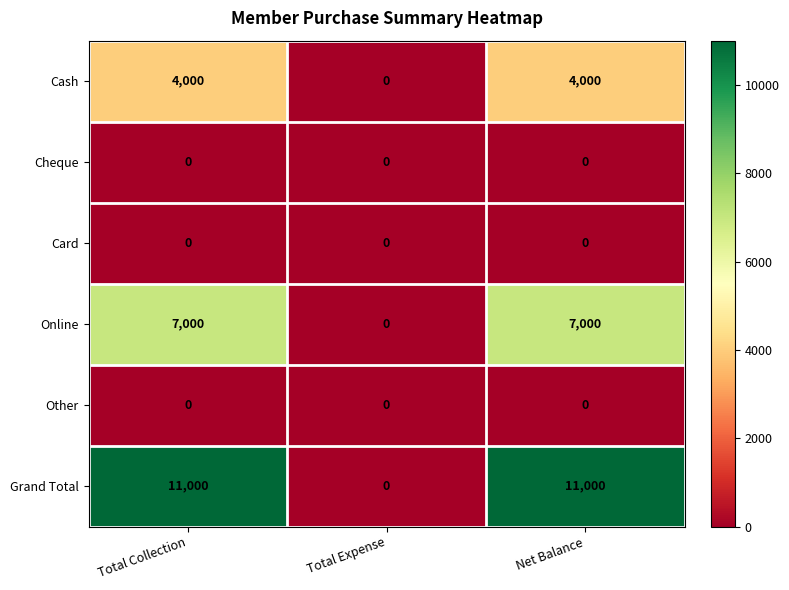

What is the greatest value displayed?

11000